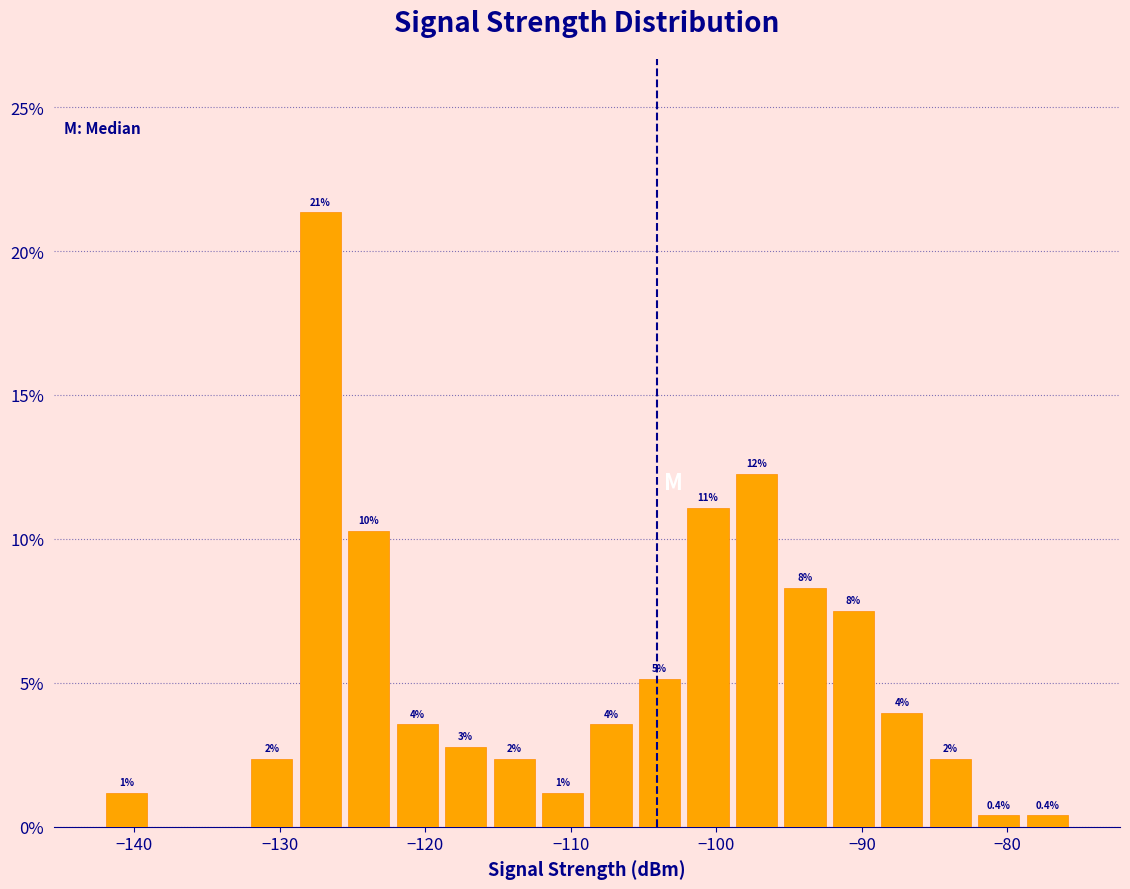

Read against the x-axis, roughly where is the centre of the tallest bar?

-127